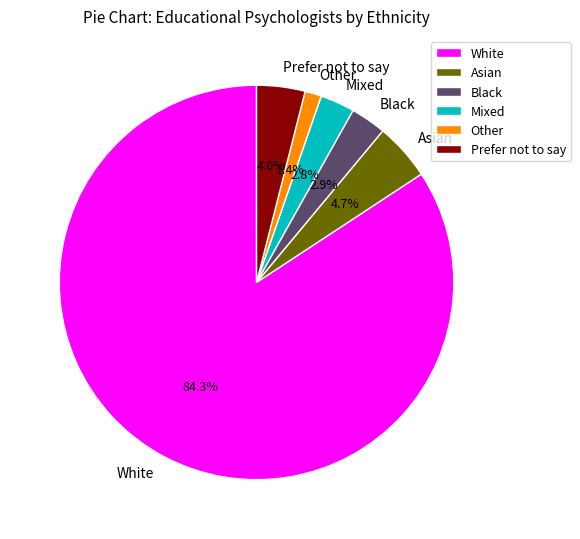

Is there a majority slice in this chart?

Yes